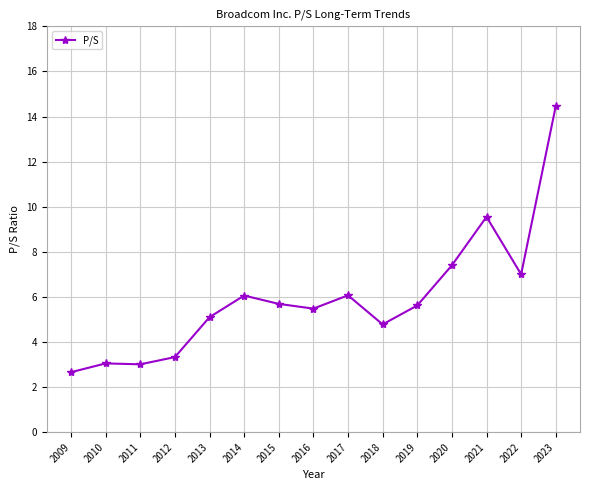

True or false: there are more than 0 points higher than both neighbors.

True